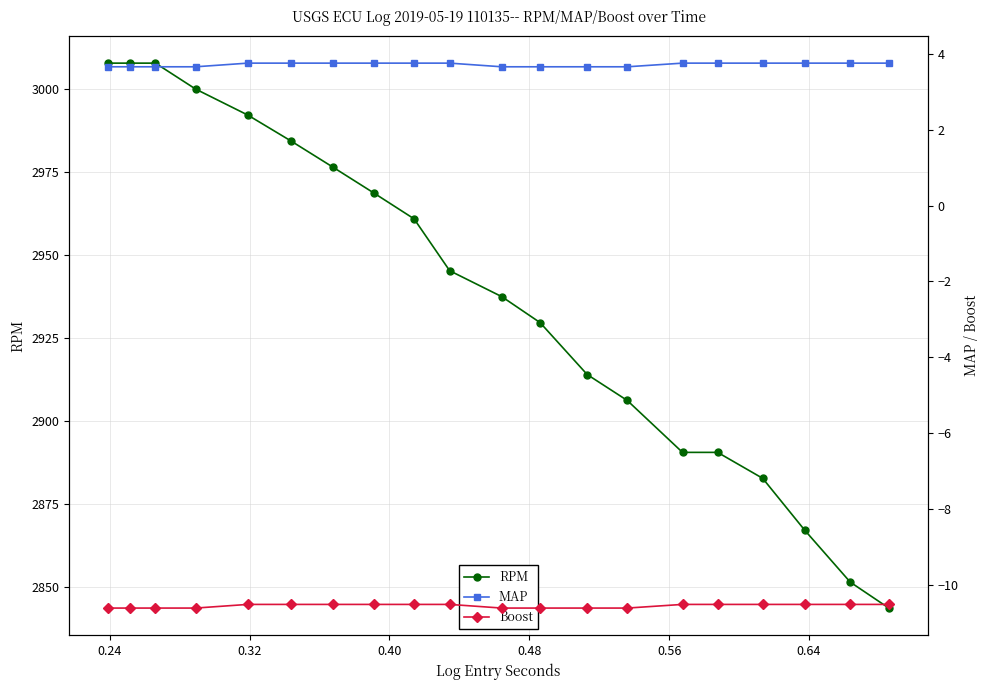

Which series has the largest total across all categories?

RPM